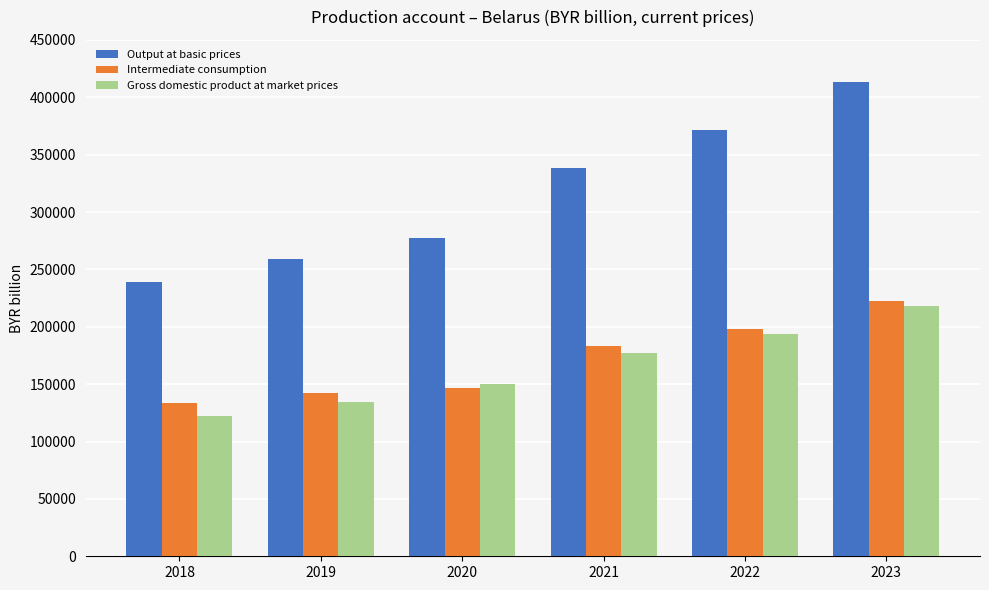

Which series has the widest spread of values?

Output at basic prices